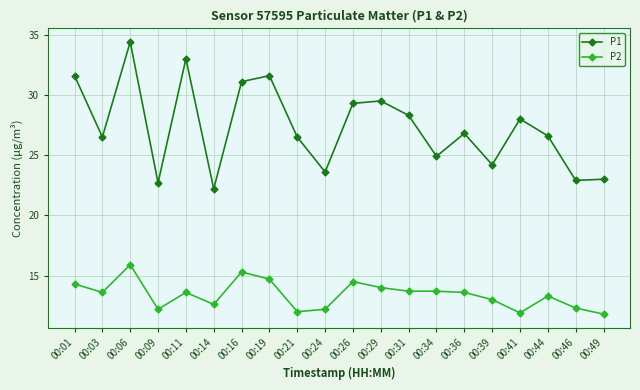

What are all the series names shown in the legend?

P1, P2